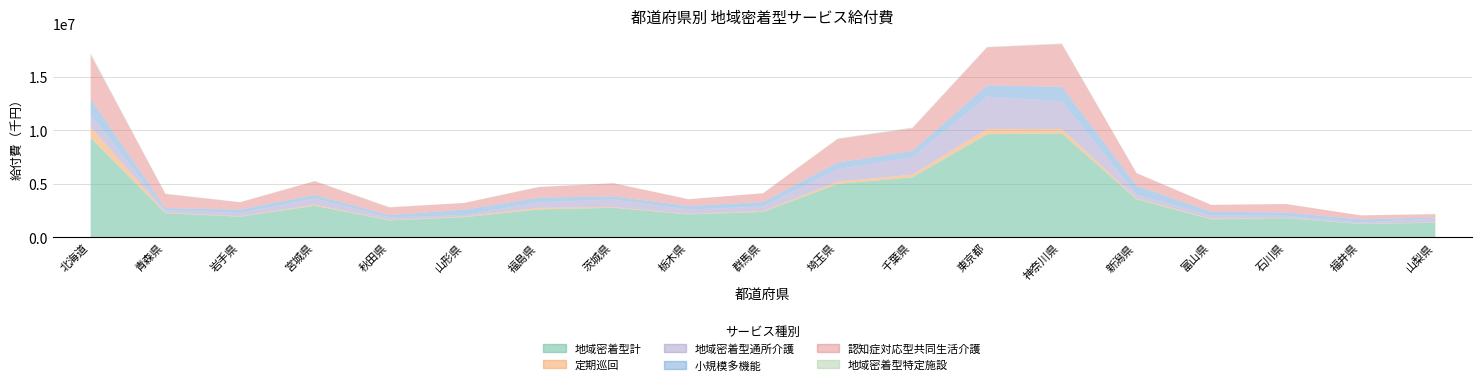

How many times do 認知症対応型共同生活介護 and 地域密着型通所介護 cross each other?

1